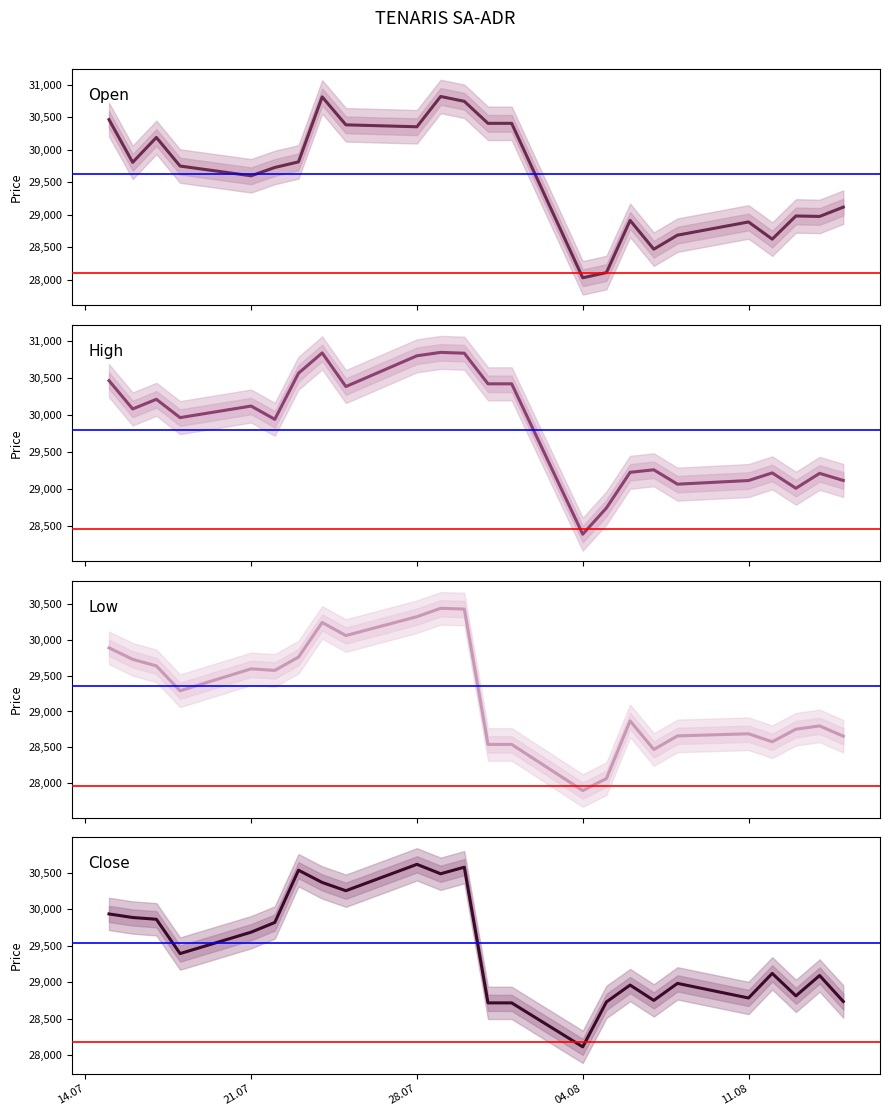

What is the difference between the maximum and minimum values in the Open series?

2789